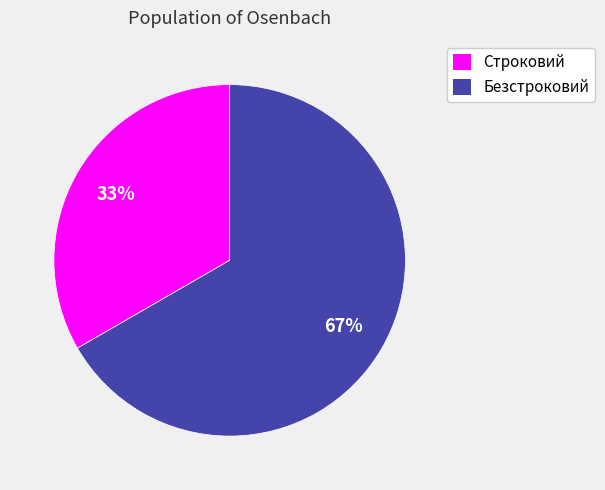

Which category has the smallest portion of the pie?

Строковий